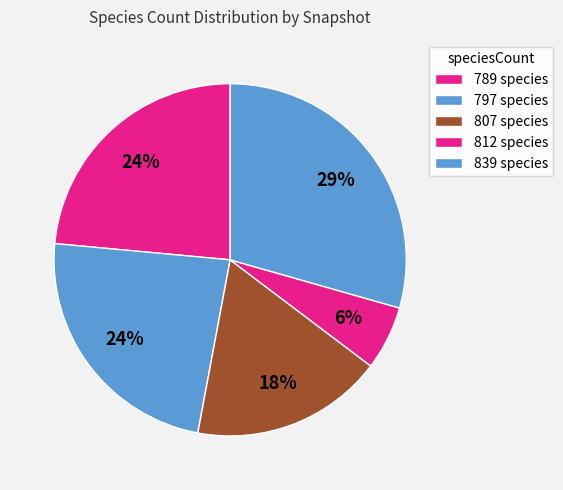

Count the number of slices in the pie.

5